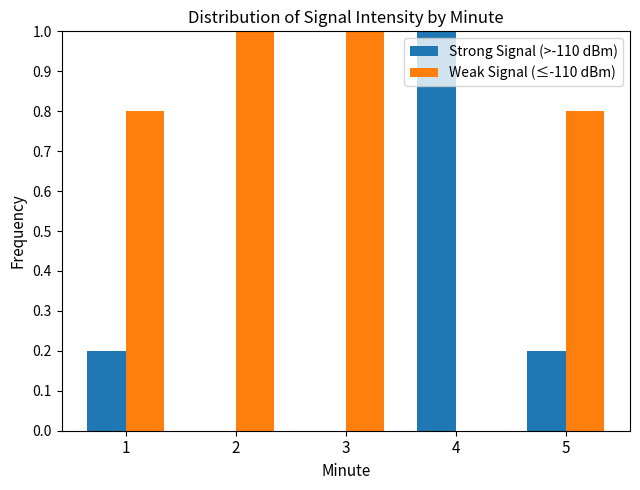

Count the Strong Signal (>-110 dBm) values in the range 0 to 1.

5